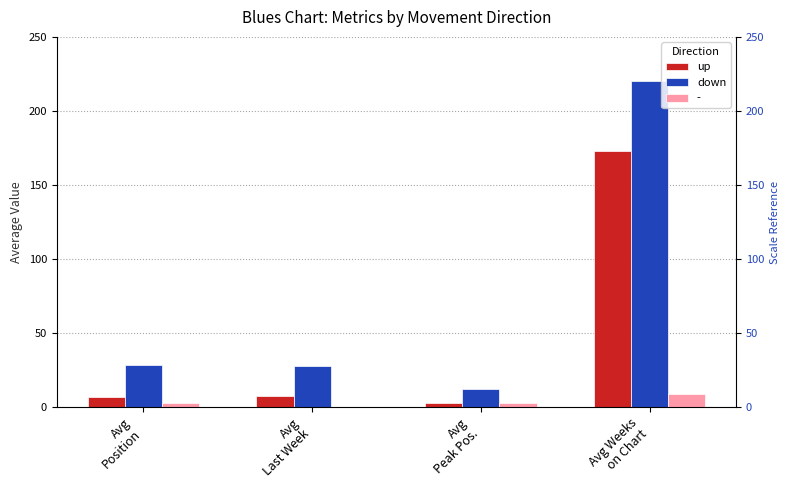

At how many categories does at least one series exceed 54?

1